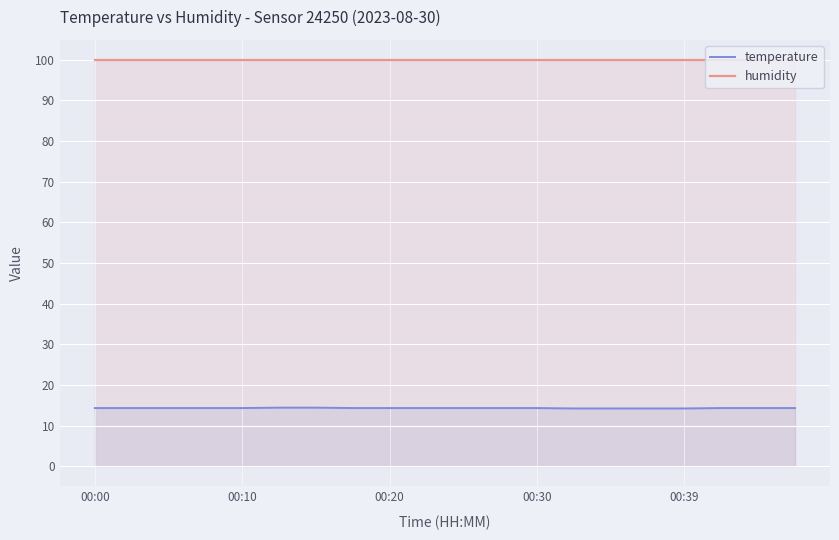

What is the maximum value shown in the chart?

99.9